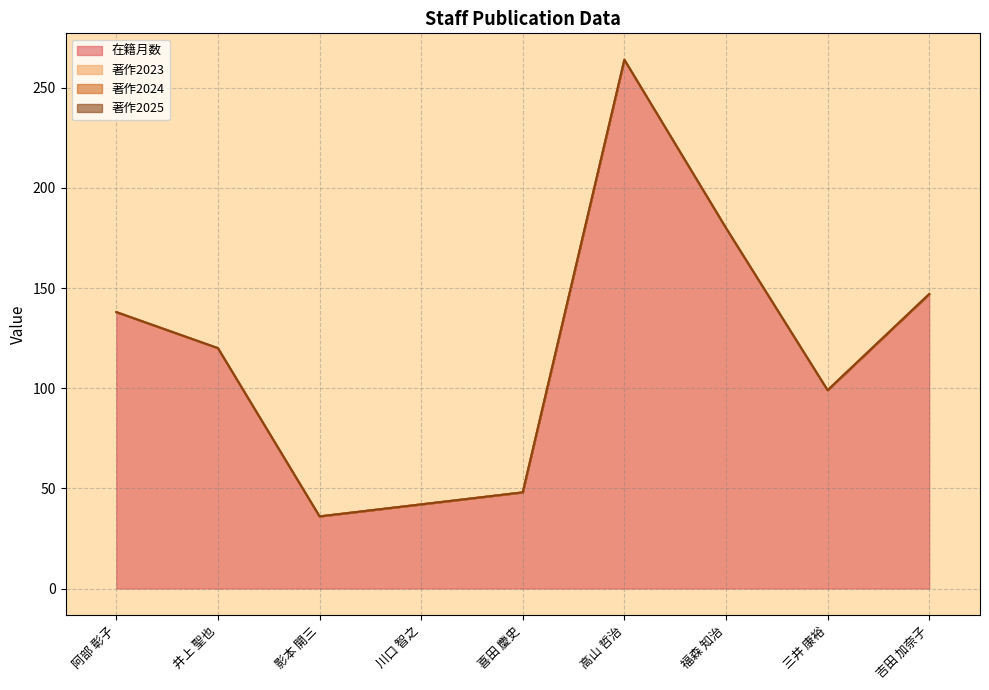

At which category is the sum across all series the highest?

高山 哲治